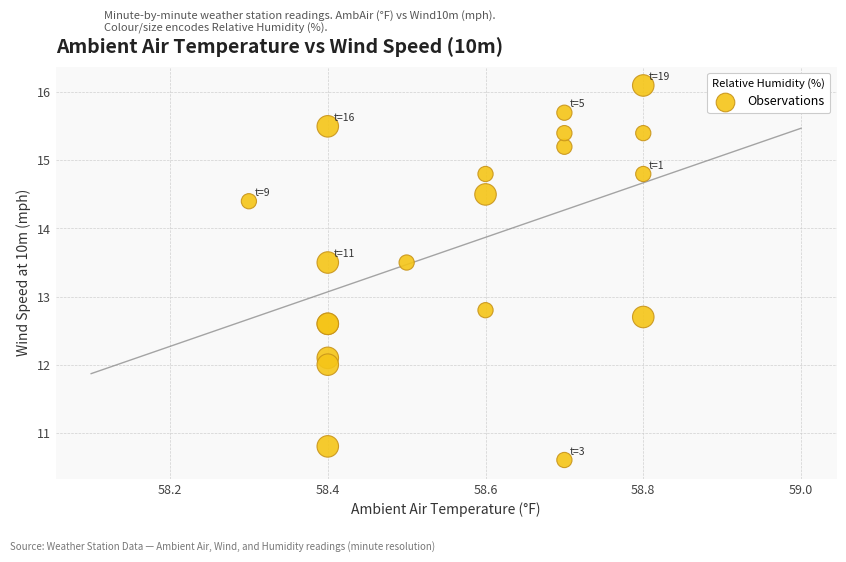

What Y value in the scatter plot is closest to 13?

12.8